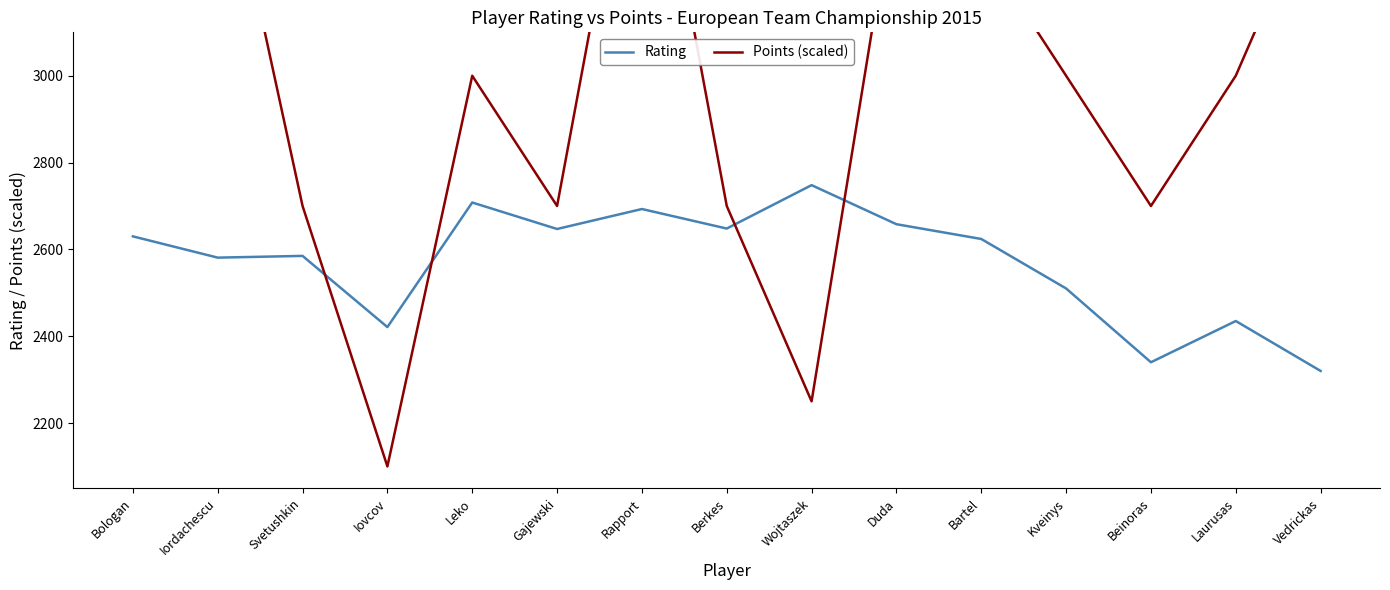

Reading left to right, extract all data points from this chart.

Rating: Bologan=2630	Iordachescu=2581	Svetushkin=2585	Iovcov=2421	Leko=2708	Gajewski=2647	Rapport=2693	Berkes=2648	Wojtaszek=2748	Duda=2658	Bartel=2624	Kveinys=2510	Beinoras=2340	Laurusas=2435	Vedrickas=2320
Points (scaled): Bologan=3900	Iordachescu=3600	Svetushkin=2700	Iovcov=2100	Leko=3000	Gajewski=2700	Rapport=3750	Berkes=2700	Wojtaszek=2250	Duda=3450	Bartel=3300	Kveinys=3000	Beinoras=2700	Laurusas=3000	Vedrickas=3450